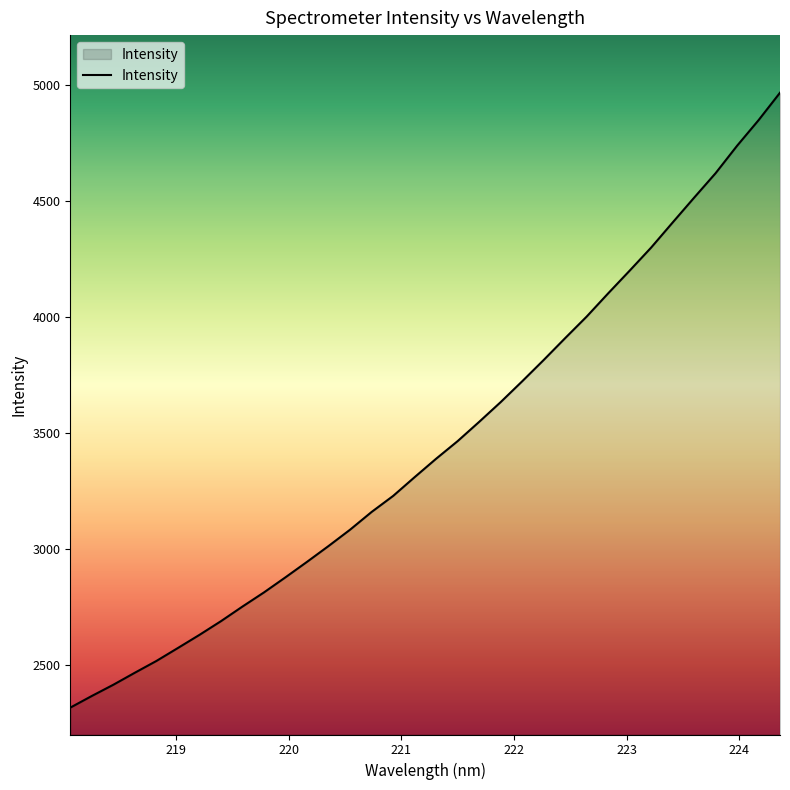

What is the minimum value shown in the chart?

2315.9